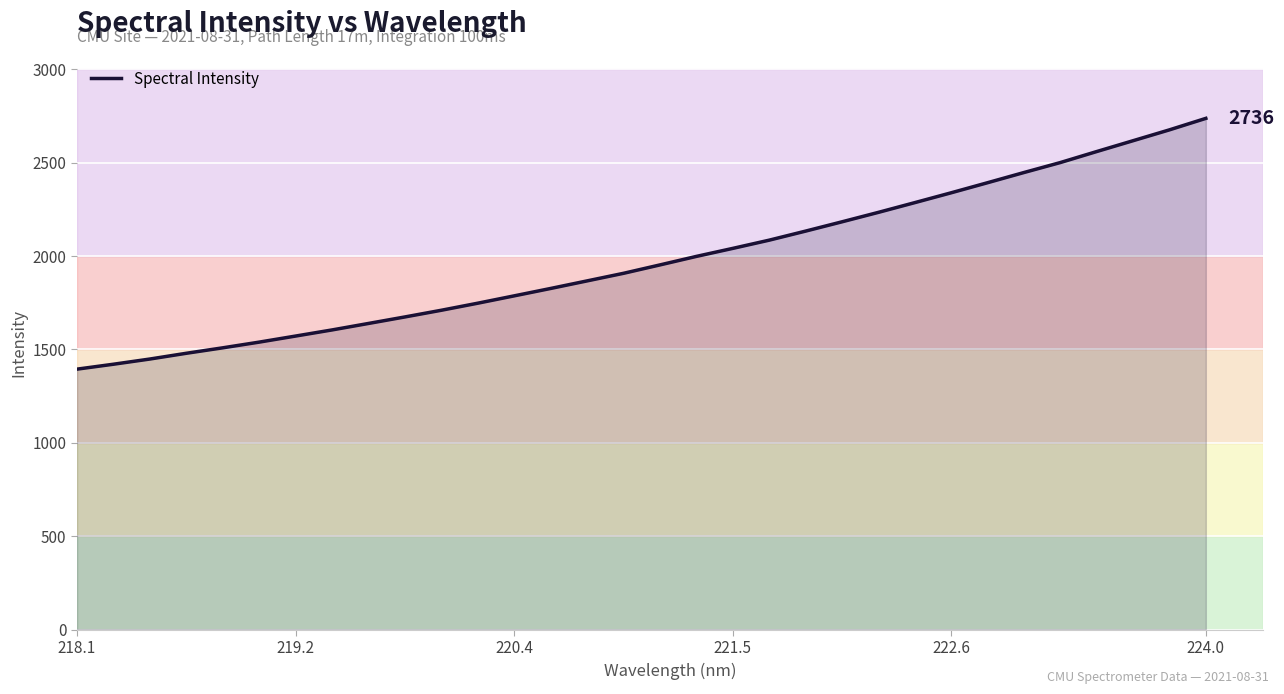

What is the maximum value shown in the chart?

2736.4